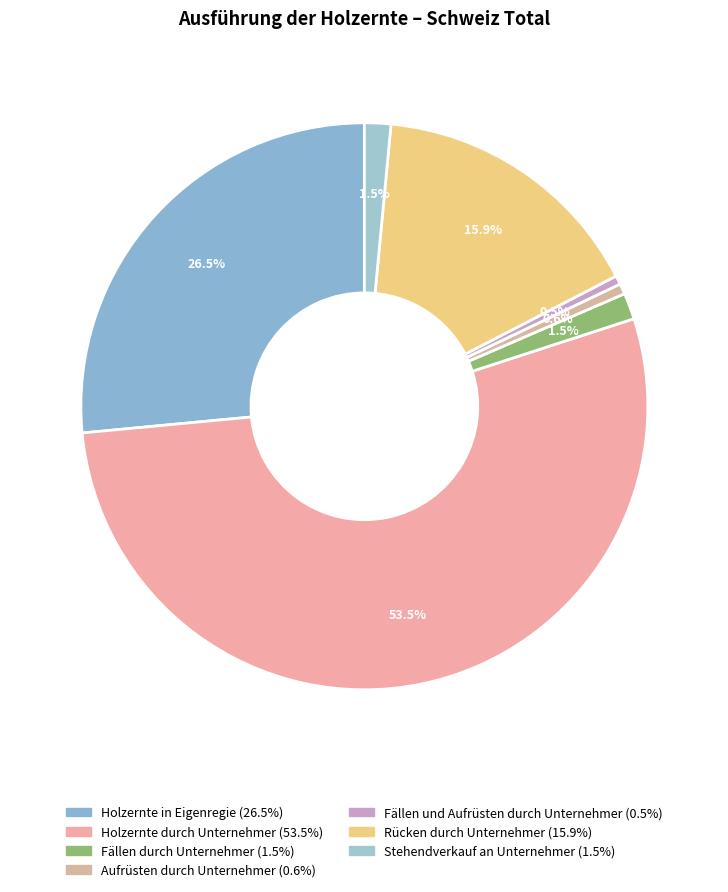

To the nearest percent, what is the combined percentage of Aufrüsten durch Unternehmer and Holzernte durch Unternehmer?

54%